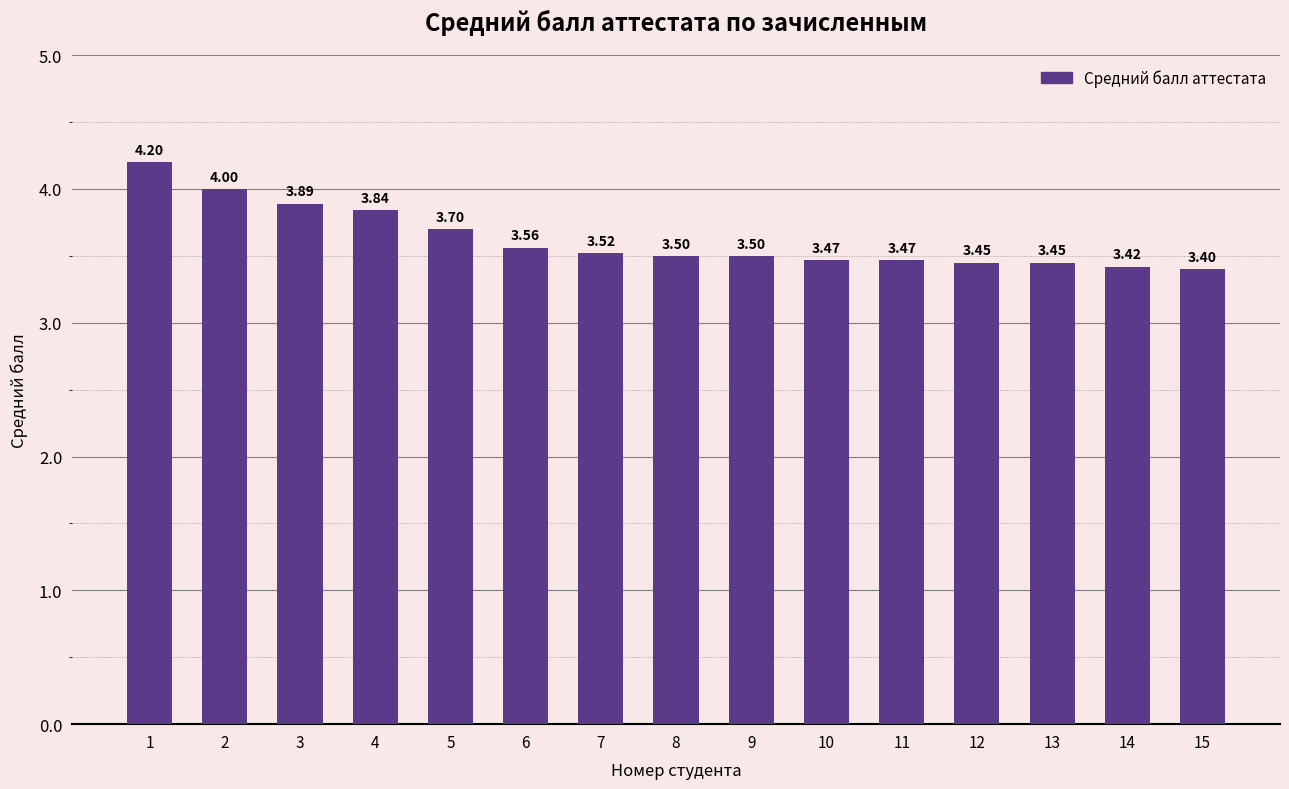

What is the difference between the maximum and minimum values?

0.8